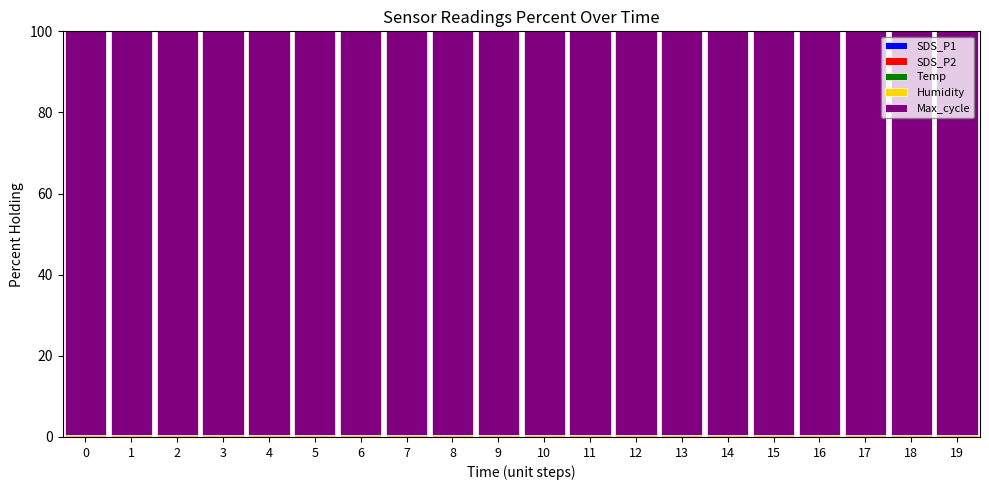

Are the bars grouped side by side (vs. stacked)?

No